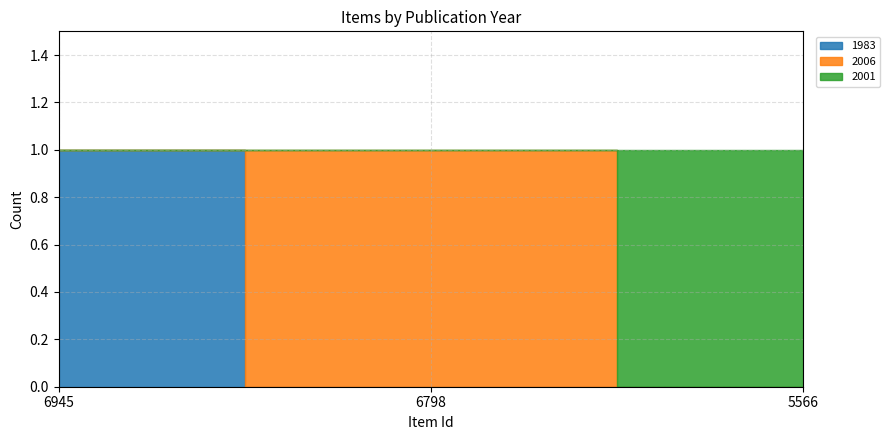

What is the approximate value of 2006 at 6798?

1